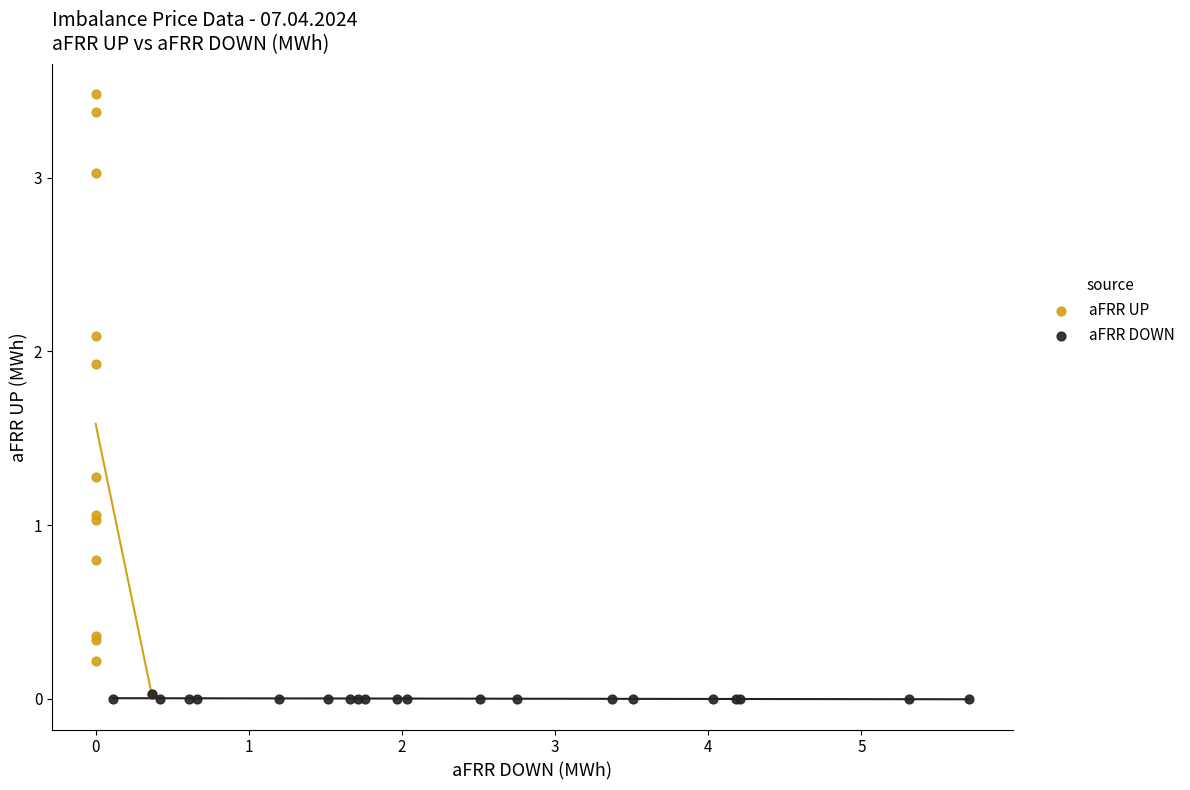

Which series contains the highest Y value?

aFRR UP